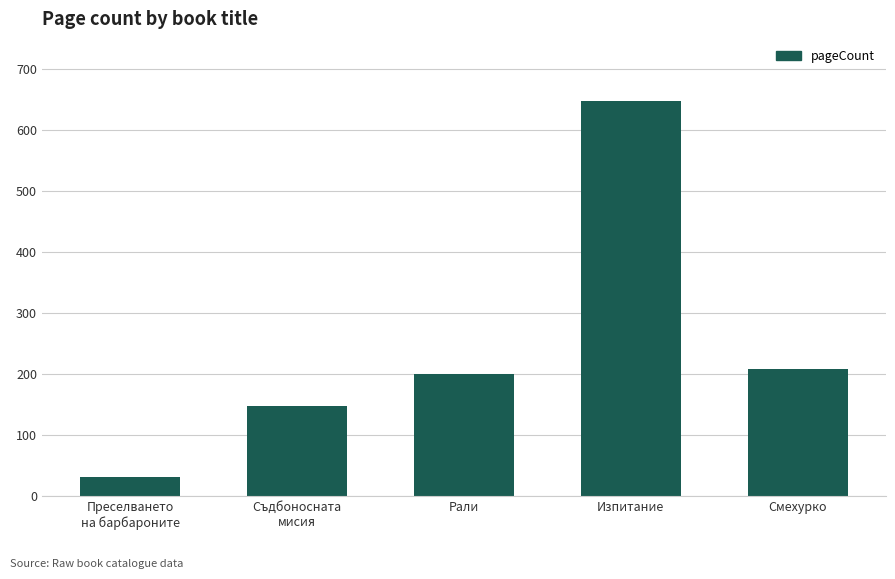

Does the chart contain any negative values?

No